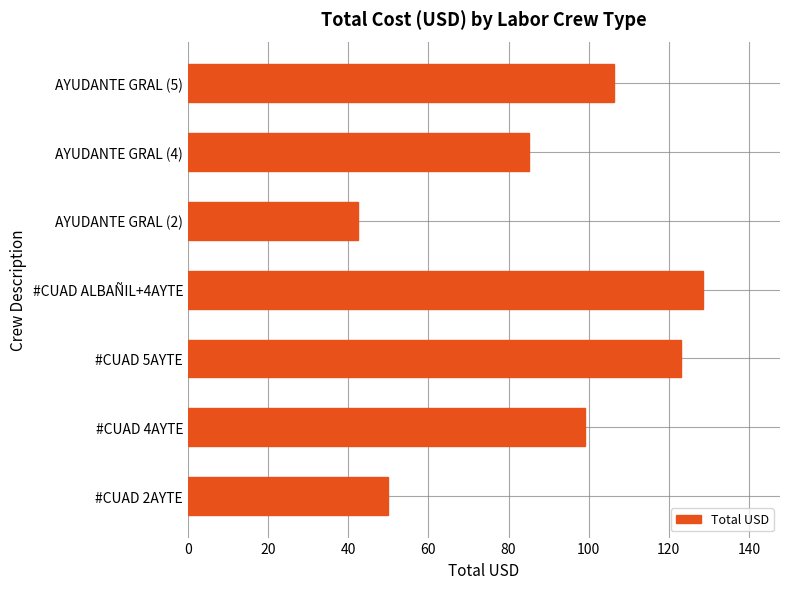

Are the bars horizontal?

Yes